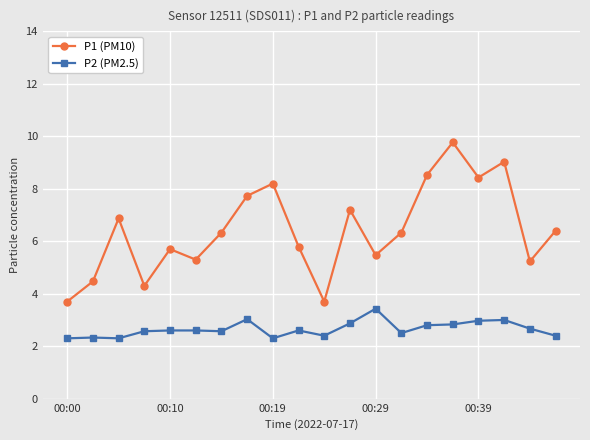

What is the value of the P2 (PM2.5) point at the 18th from the left?

3.0